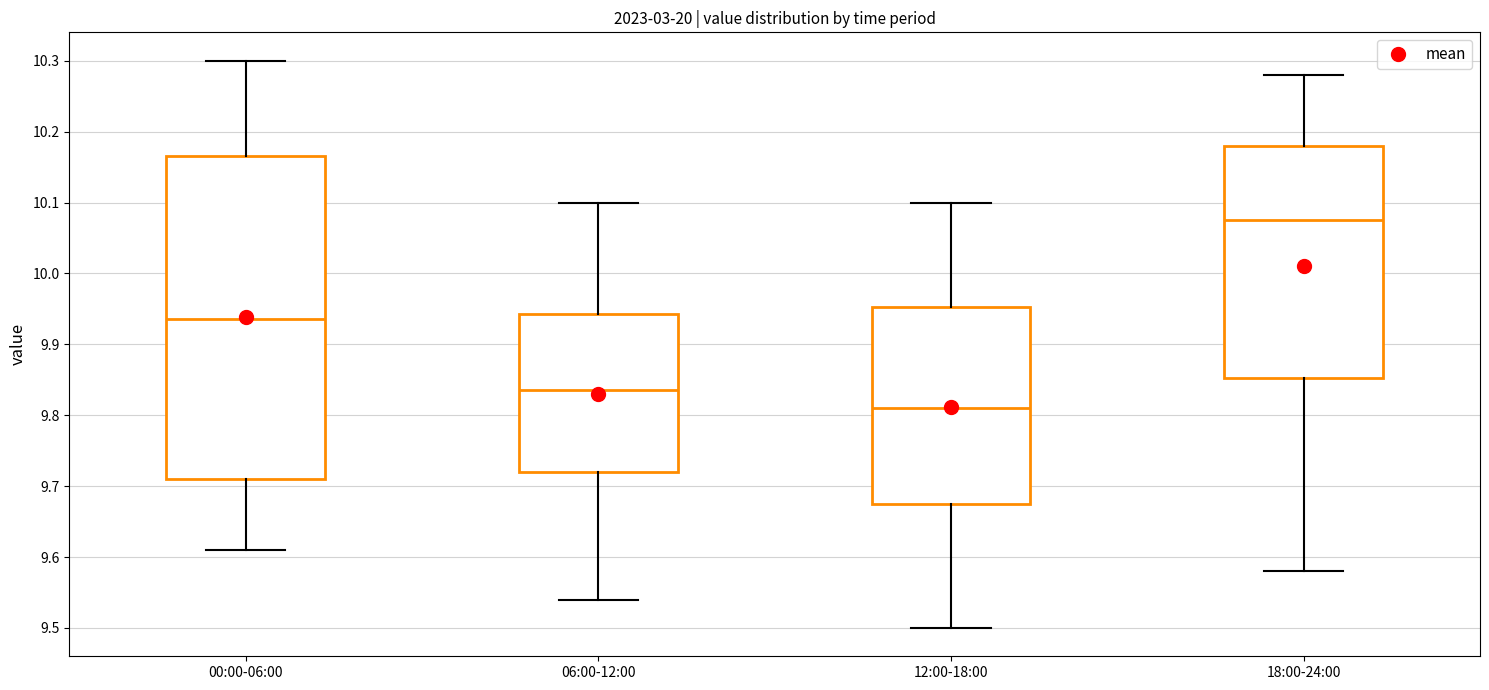

Reading left to right, transcribe this box plot: for each box, give where its median line is, the range the box spans, and where its two whiskers end, as read against the y-axis. The values are not printed on the chart, so give them approximately, as read against the axis.

00:00-06:00: median 9.94, box 9.71 to 10.17, whiskers 9.61 to 10.30
06:00-12:00: median 9.84, box 9.72 to 9.94, whiskers 9.54 to 10.10
12:00-18:00: median 9.81, box 9.68 to 9.95, whiskers 9.50 to 10.10
18:00-24:00: median 10.08, box 9.85 to 10.18, whiskers 9.58 to 10.28